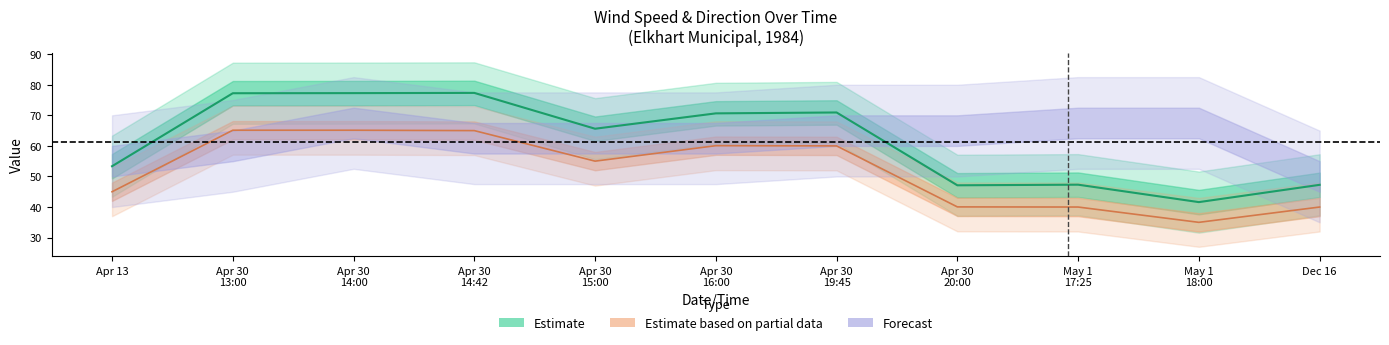

True or false: Wind Speed (Raw, kt) and Wind Speed (Standardized, mph) cross at least once.

False